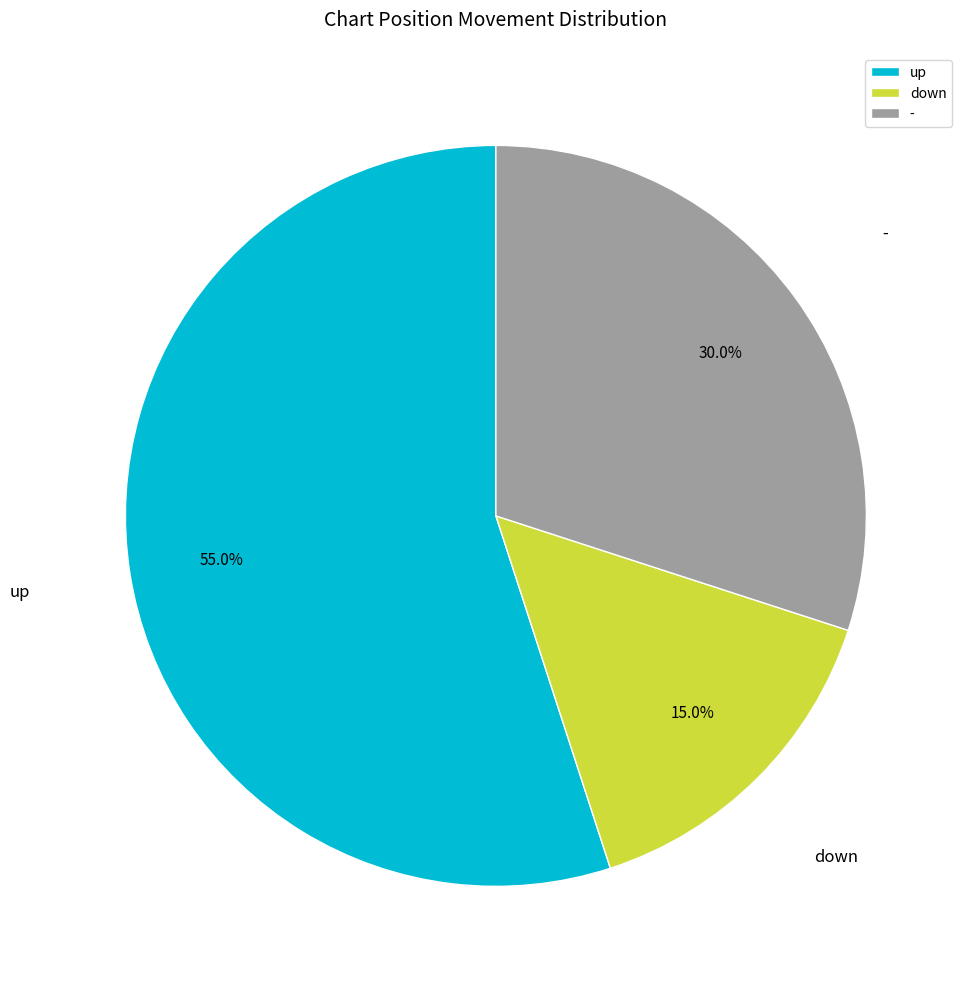

True or false: up accounts for 55% of the total.

True